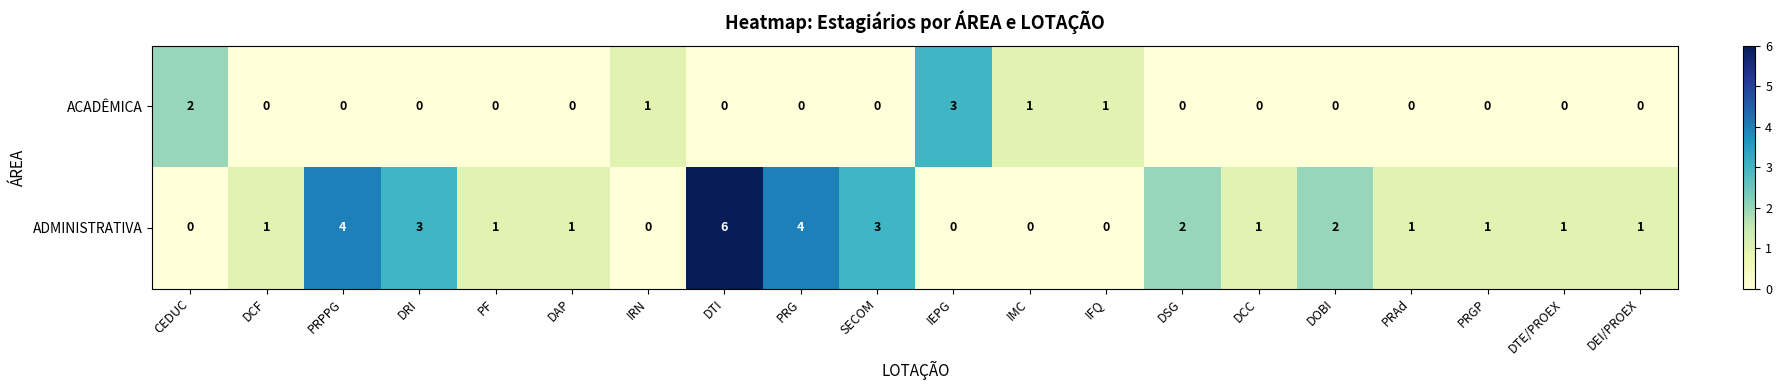

Between PRG and DTE/PROEX, which series saw the biggest shift?

ADMINISTRATIVA